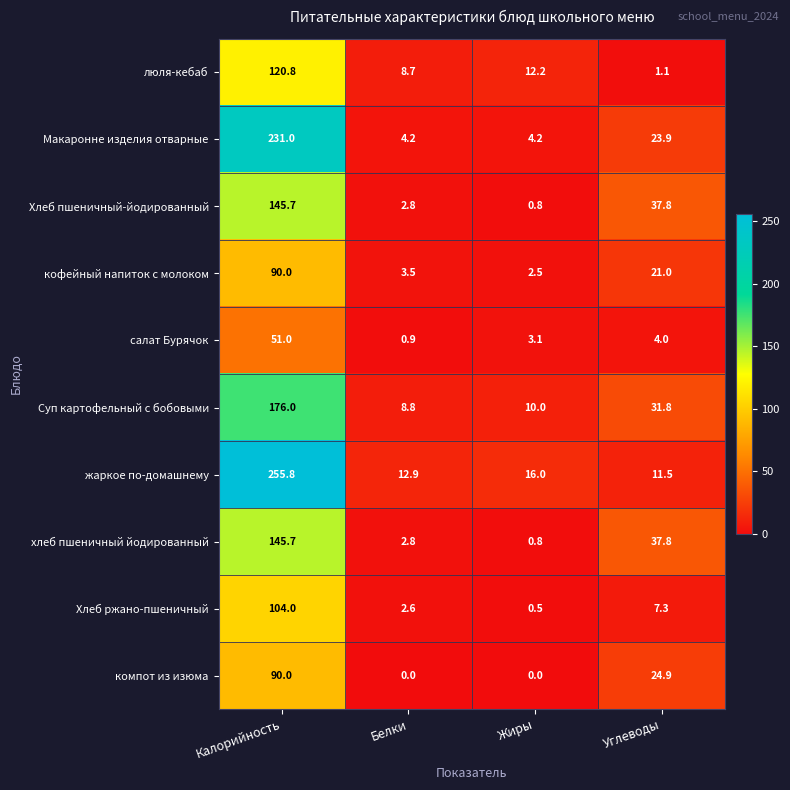

Rank the categories by Суп картофельный с бобовыми value from lowest to highest.

Белки, Жиры, Углеводы, Калорийность